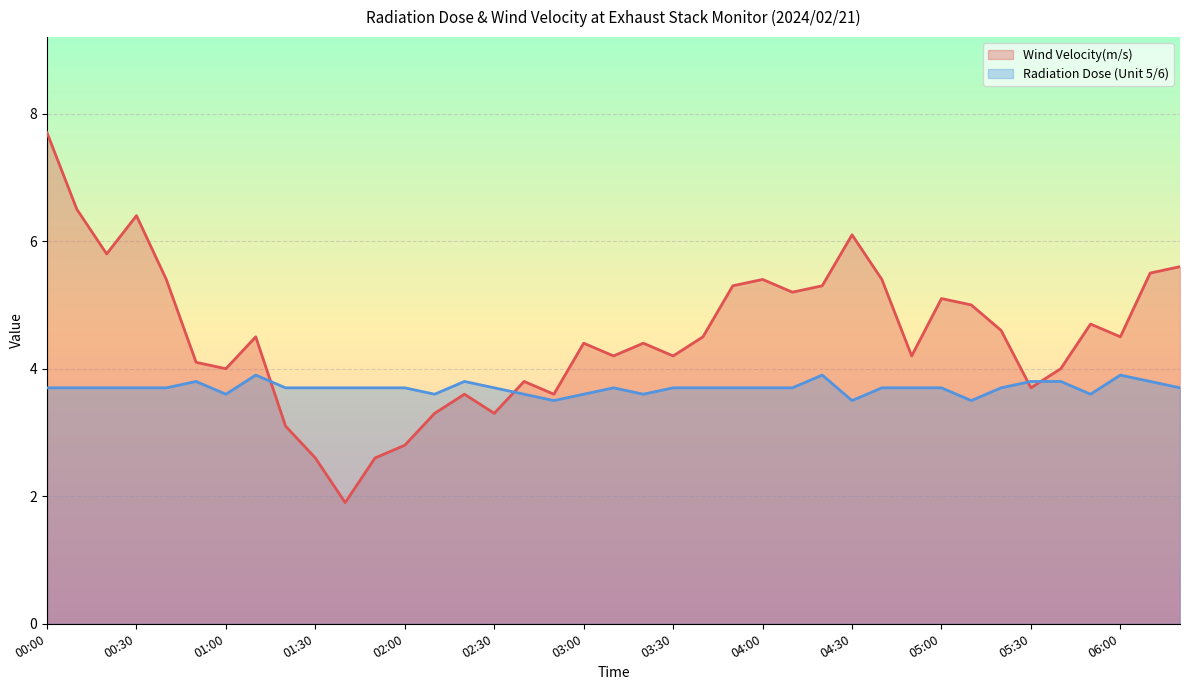

Rank the series by their average value, from lowest to highest.

Radiation Dose (Unit 5/6), Wind Velocity(m/s)